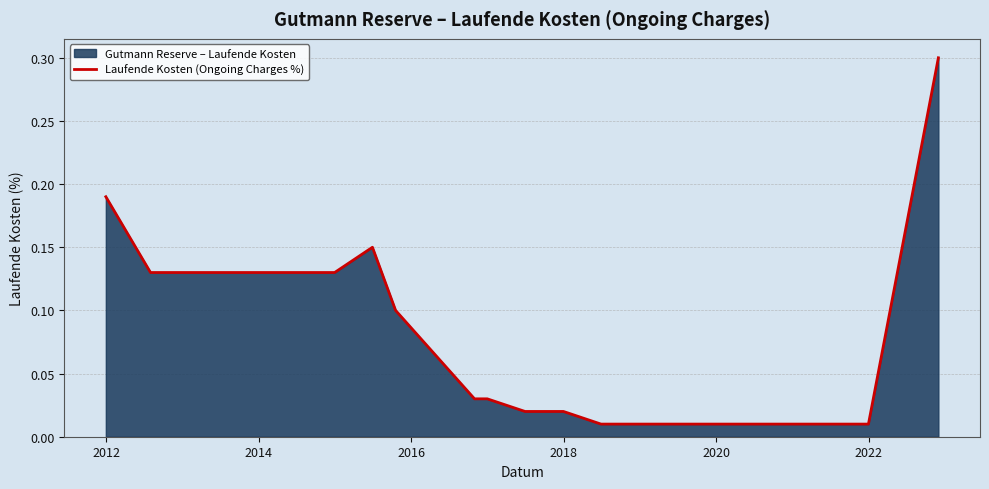

What is the greatest value displayed?

0.3